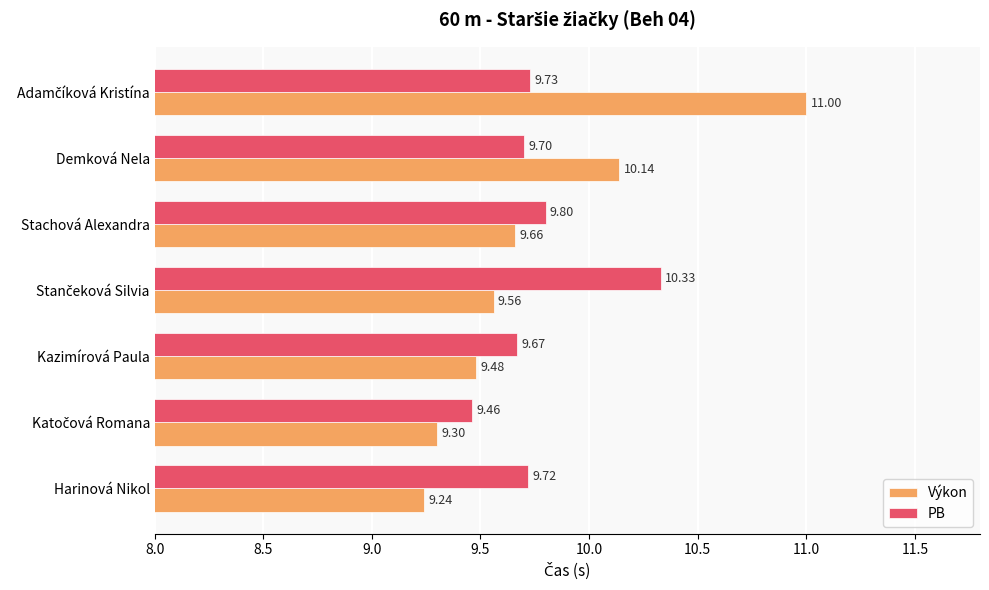

What is the average value of the PB series?

9.8